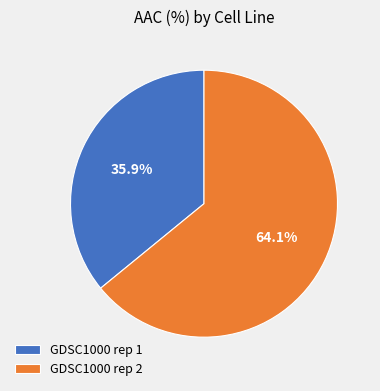

Which slice is the smallest?

GDSC1000 rep 1